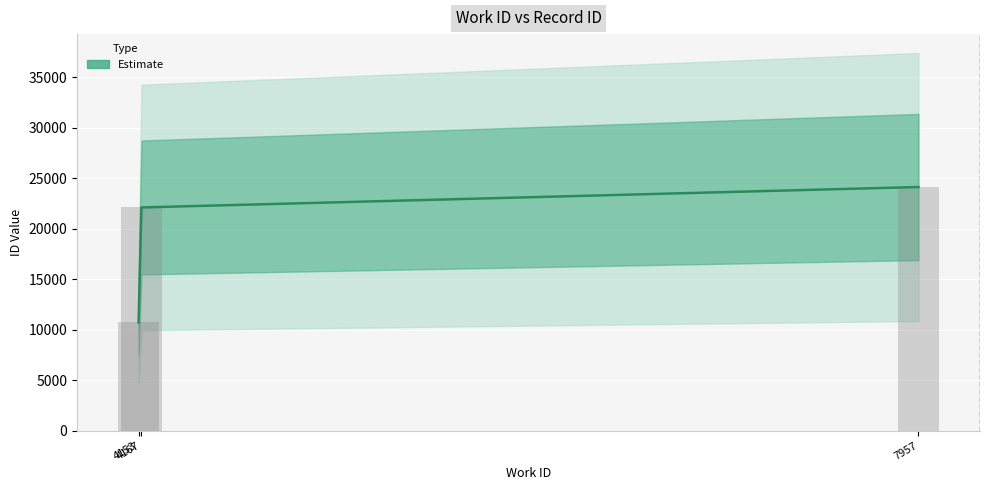

How many bars are there in total?

3